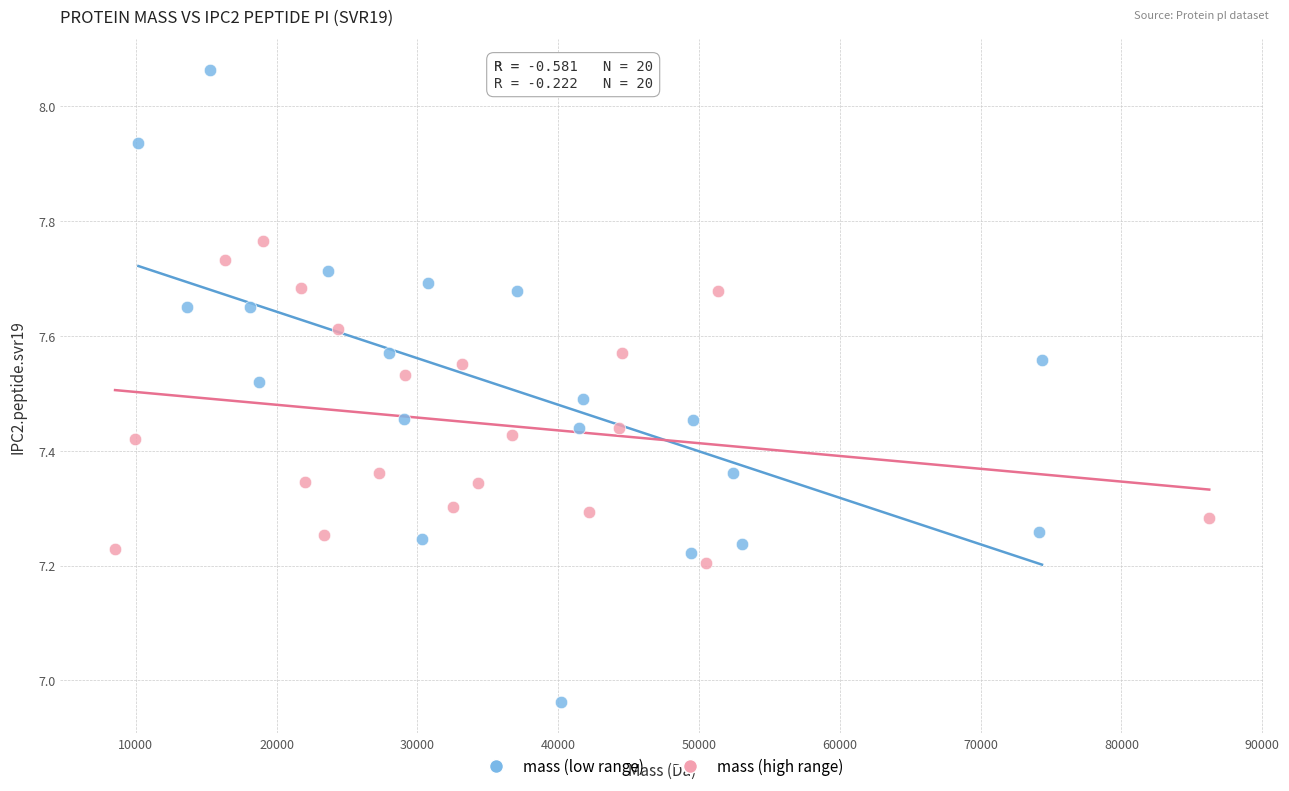

What are all the series names shown in the legend?

mass (low range), mass (high range)